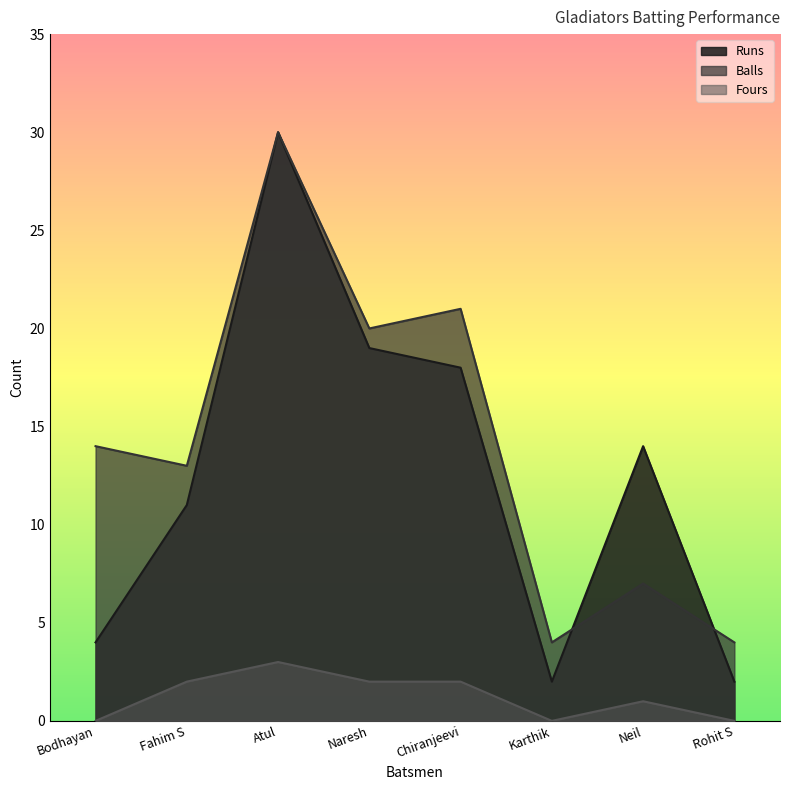

True or false: Runs has a value of 17 at Fahim S.

False